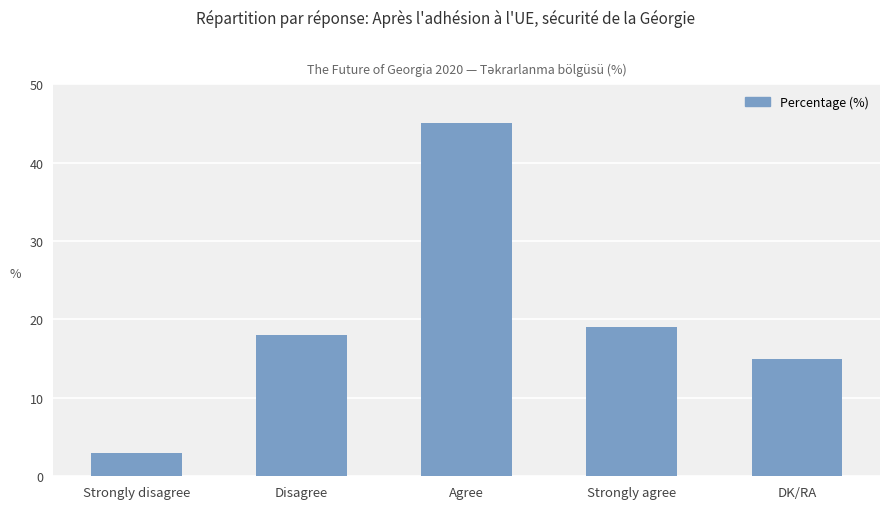

What is the difference between the maximum and minimum values?

42